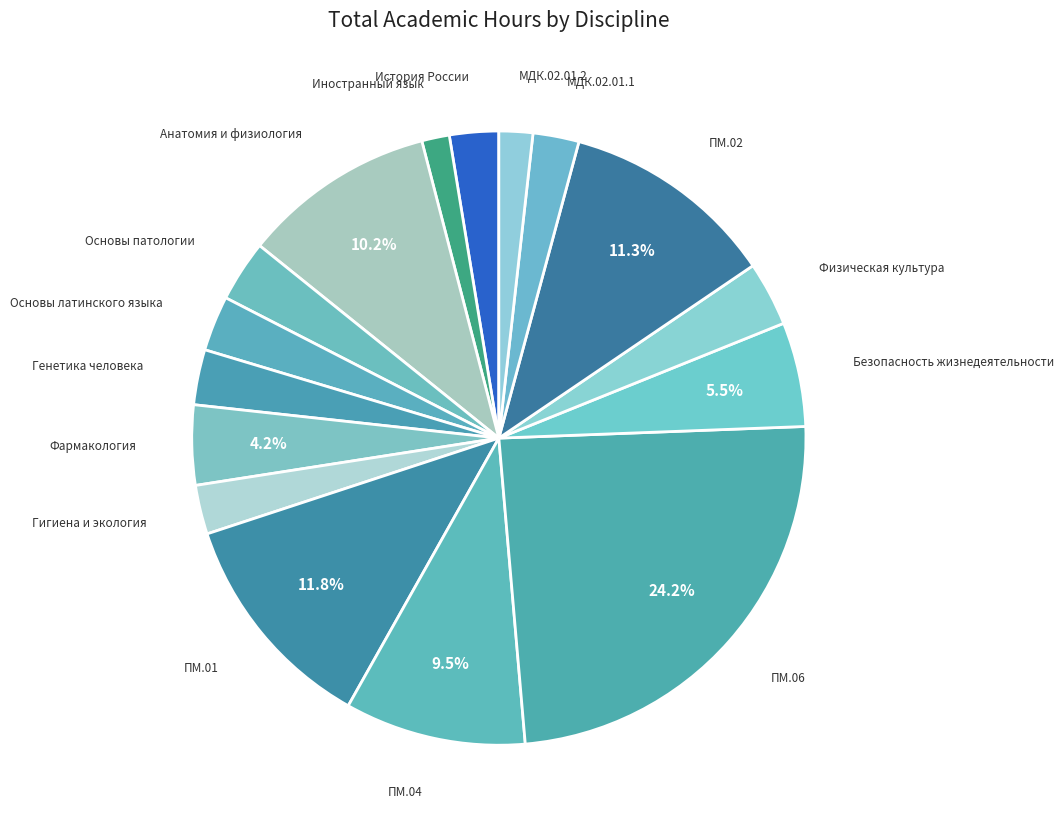

How many slices are in this pie chart?

16